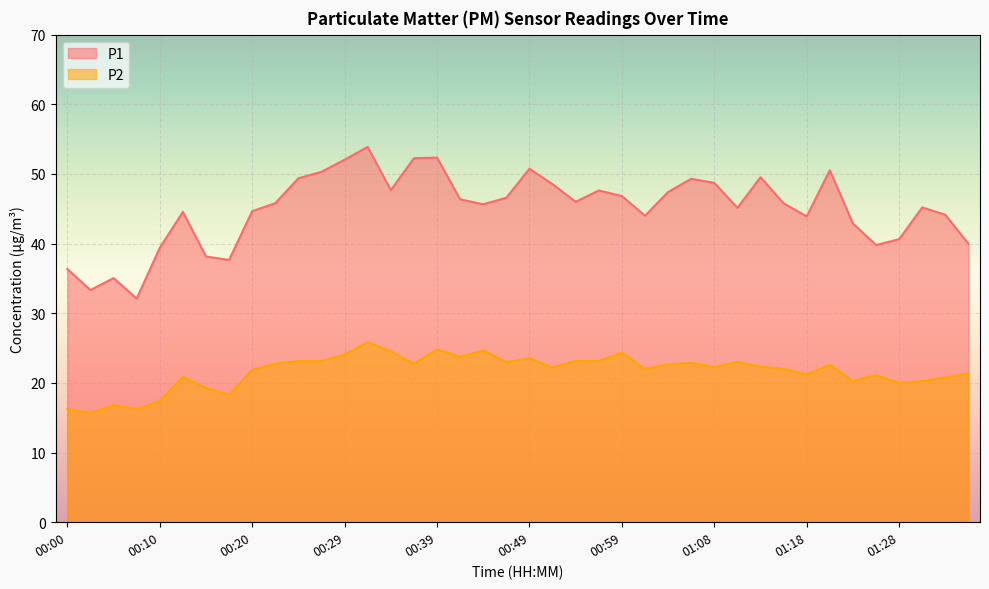

Is it true that P1 equals 26.7 at 01:20?

False